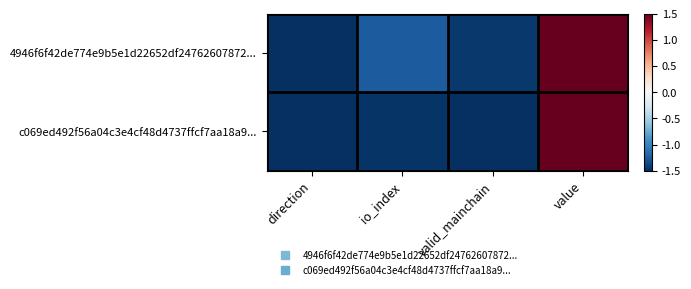

At how many categories does at least one series exceed 1?

1